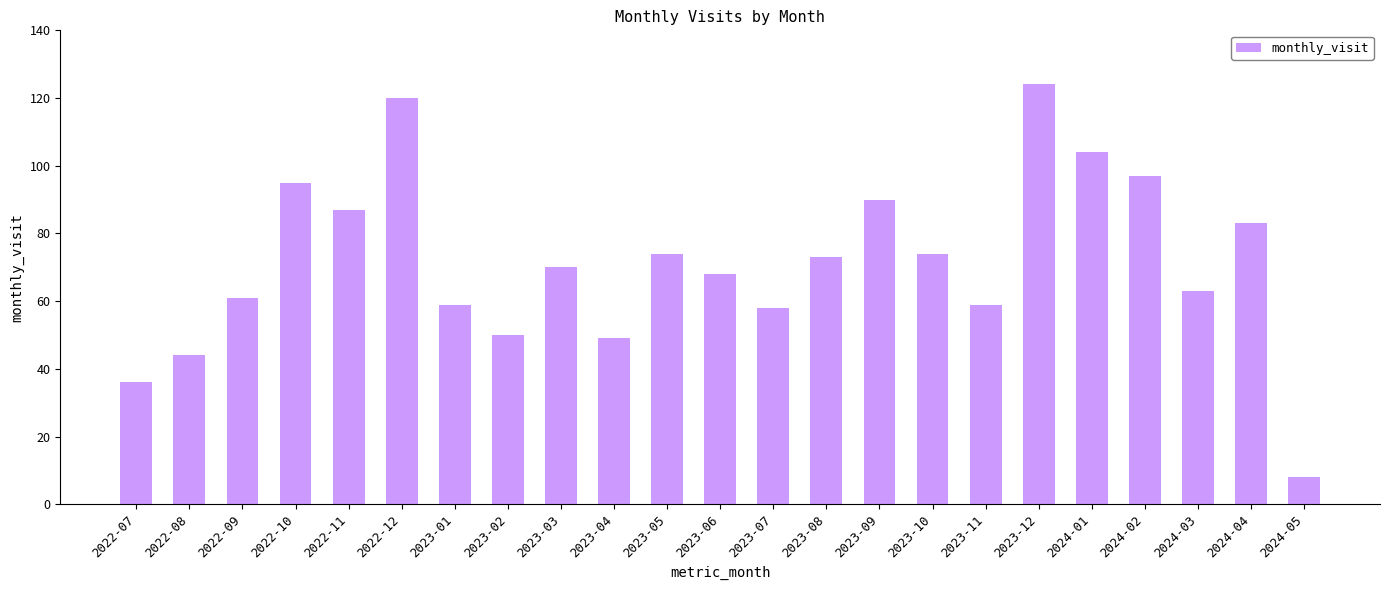

What is the change in value from 2023-09 to 2024-02?

+7